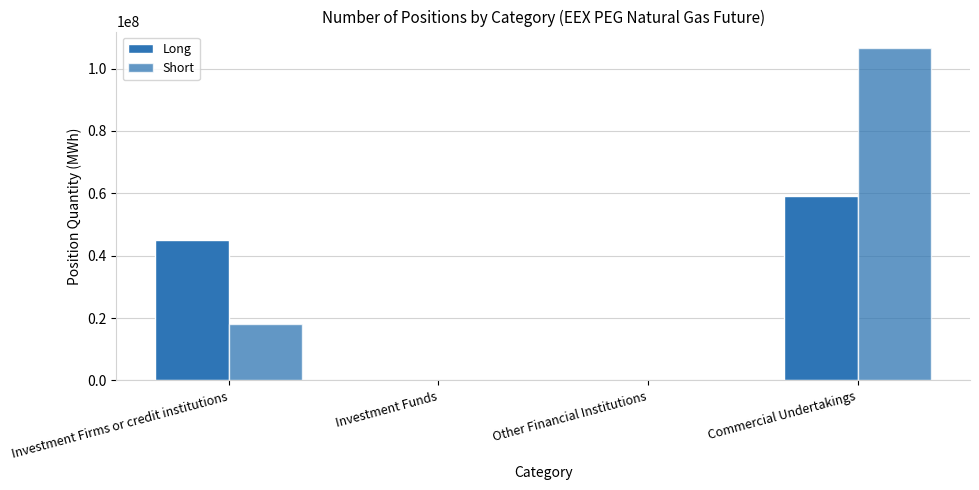

Are the bars horizontal?

No